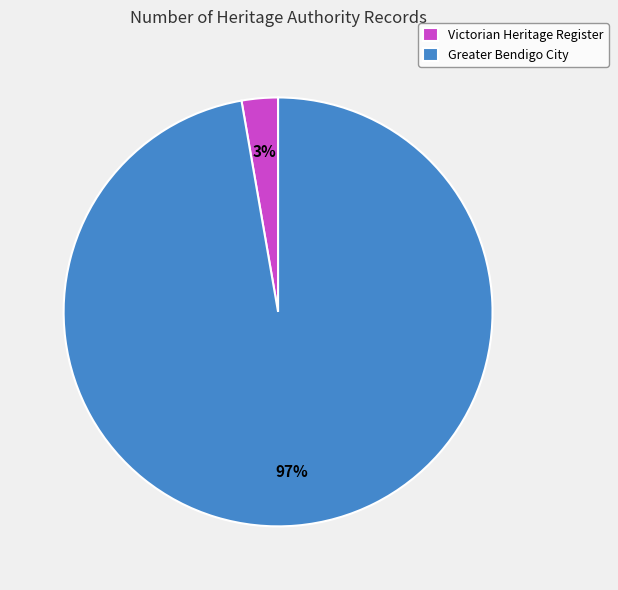

To the nearest percent, what percentage of the pie is Greater Bendigo City?

97%